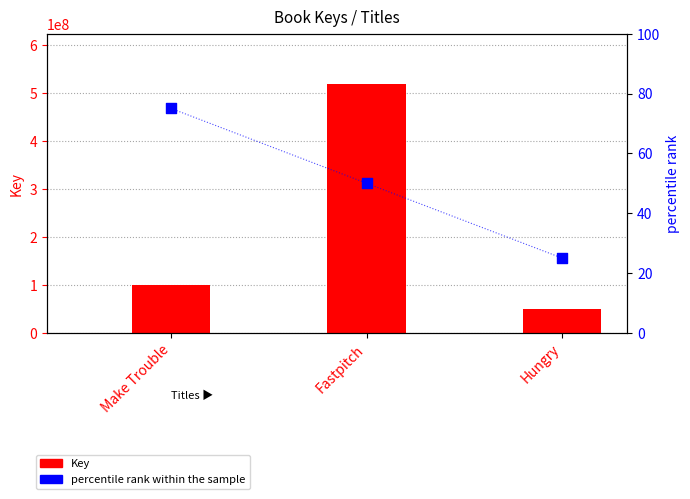

Which series has the largest total across all categories?

Key